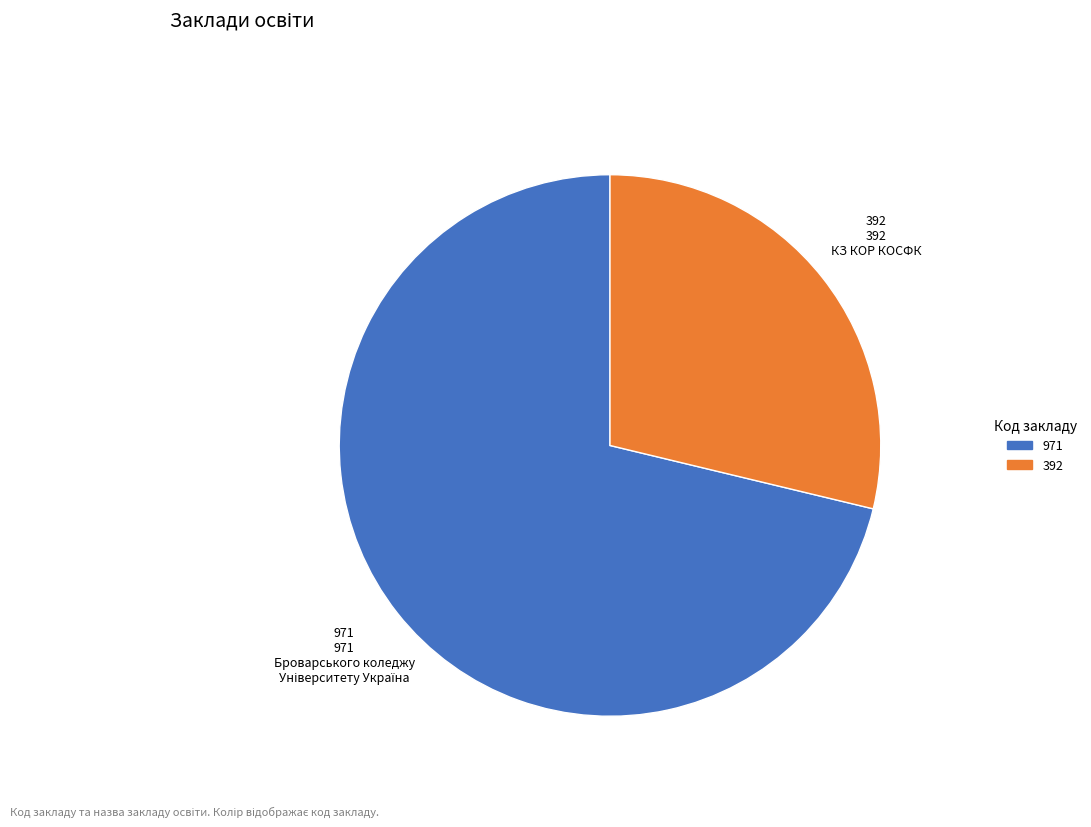

Does any single category account for the majority?

Yes